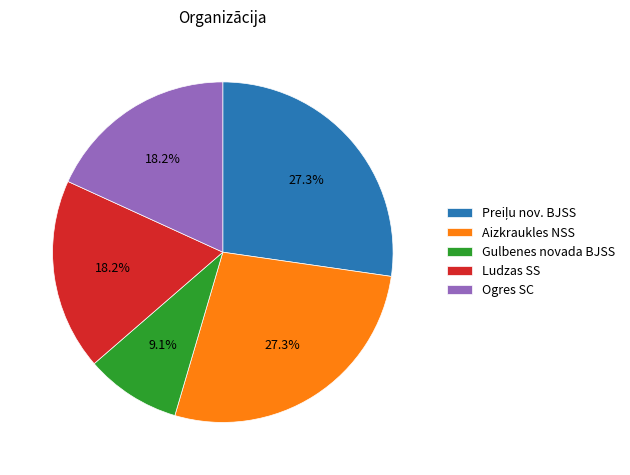

Does any single category account for the majority?

No